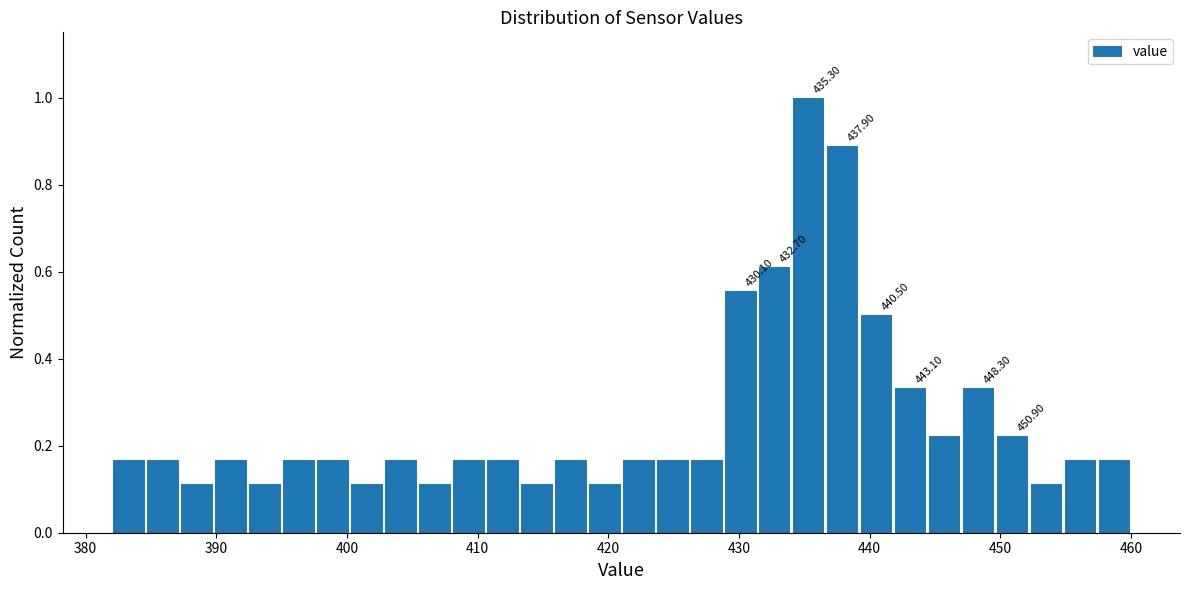

Read against the x-axis, roughly where is the centre of the tallest bar?

435